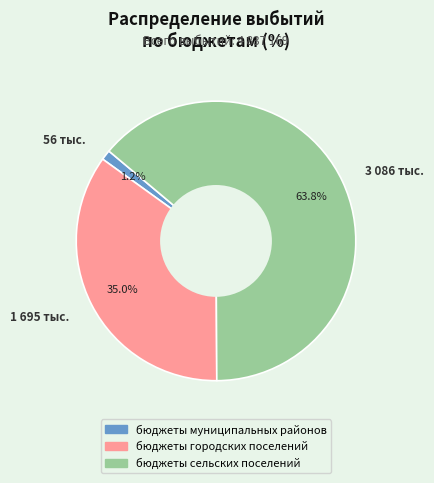

Which category accounts for the majority?

3 086 тыс.